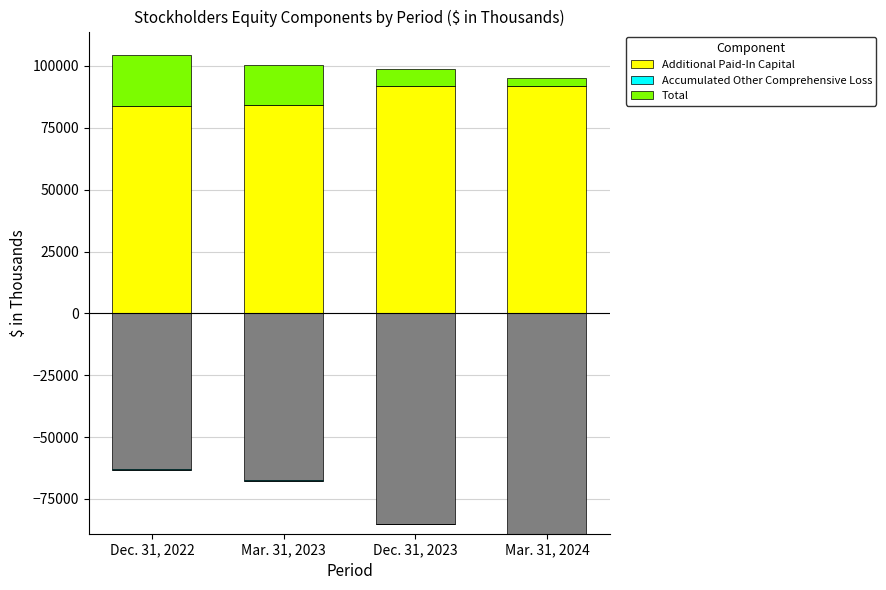

What is the sum of all Additional Paid-In Capital values?

351769